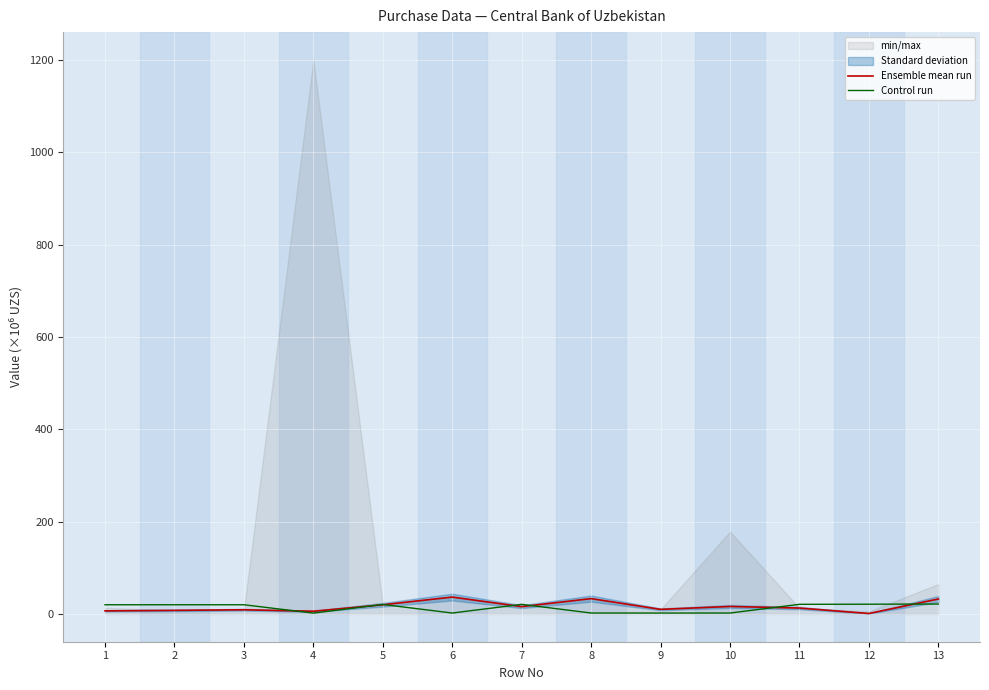

List the series in order of their overall mean, lowest first.

Control run, Ensemble mean run